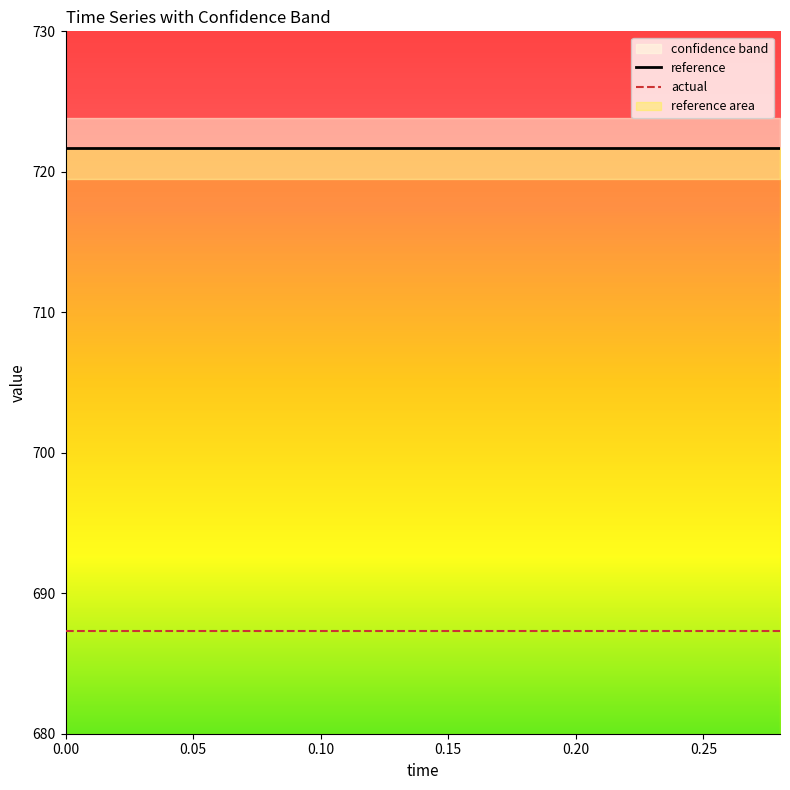

True or false: actual and reference cross at least once.

False